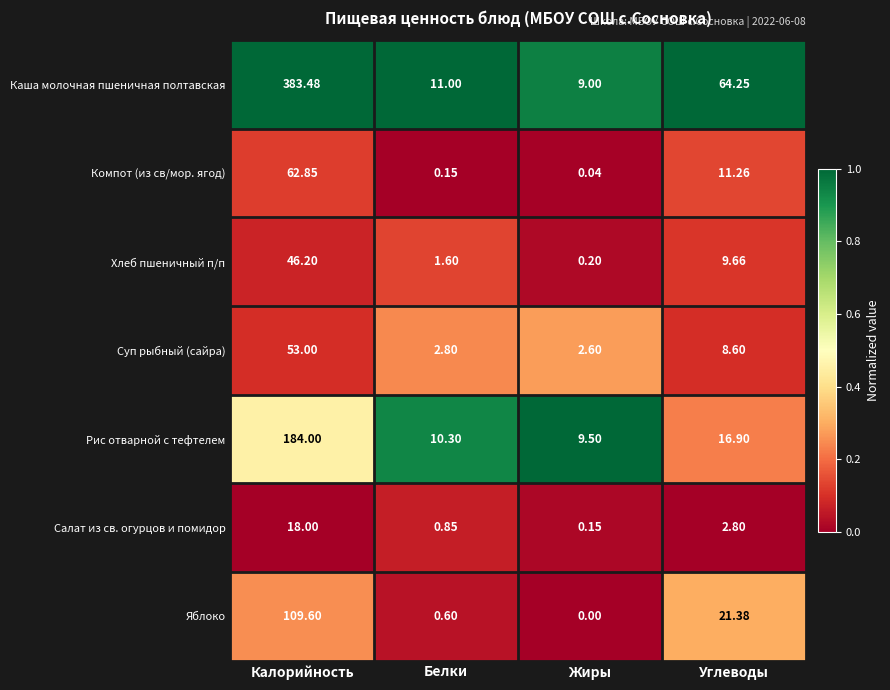

Which series has the largest range (max minus min)?

Каша молочная пшеничная полтавская